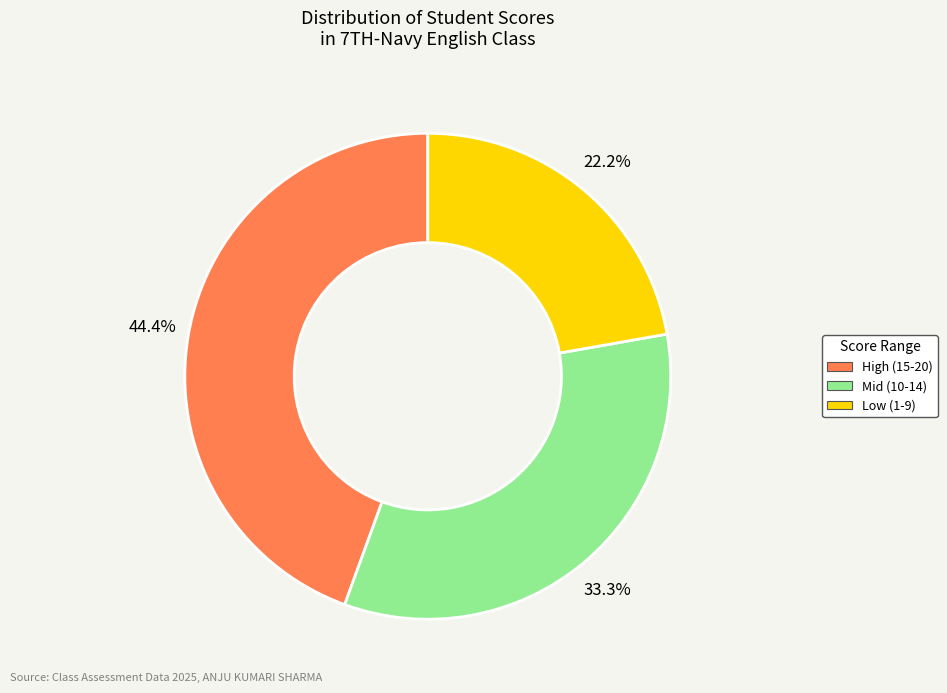

Rank the categories by value from lowest to highest.

Low (1-9), Mid (10-14), High (15-20)